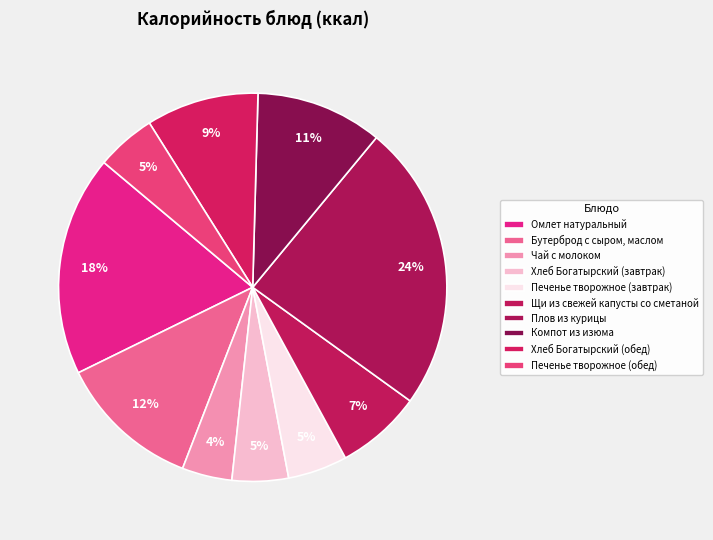

Count the number of slices in the pie.

10